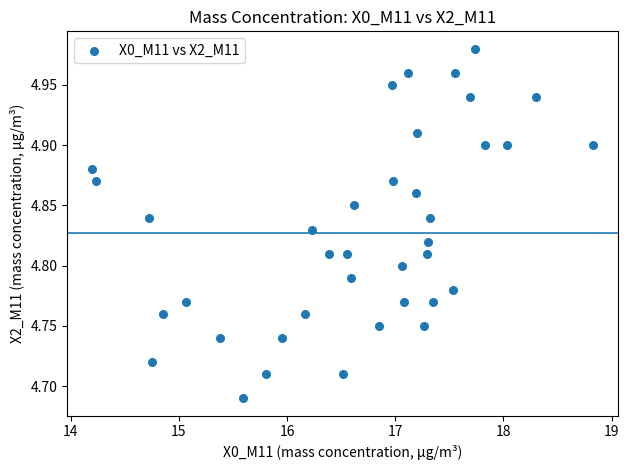

What is the range of Y values (max minus min)?

0.3